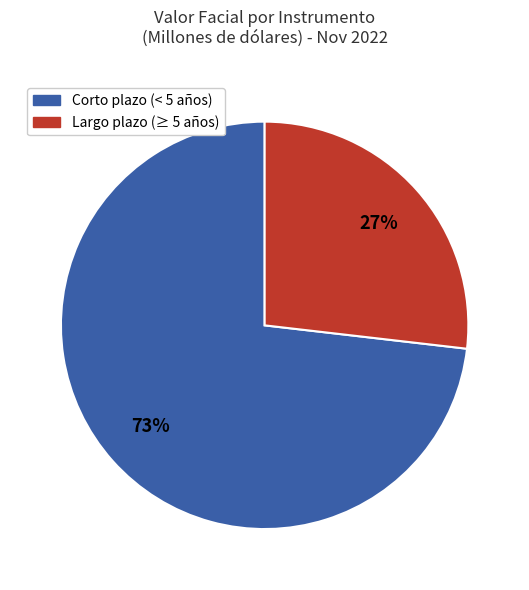

Is there a majority slice in this chart?

Yes